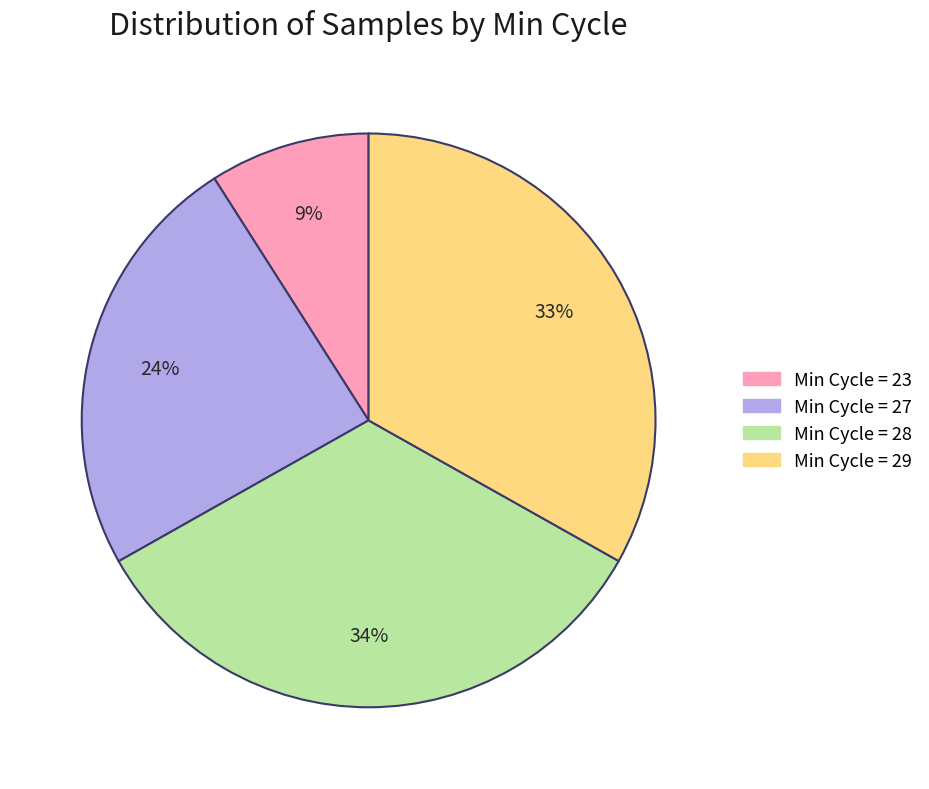

Is there any slice that represents more than half of the pie?

No